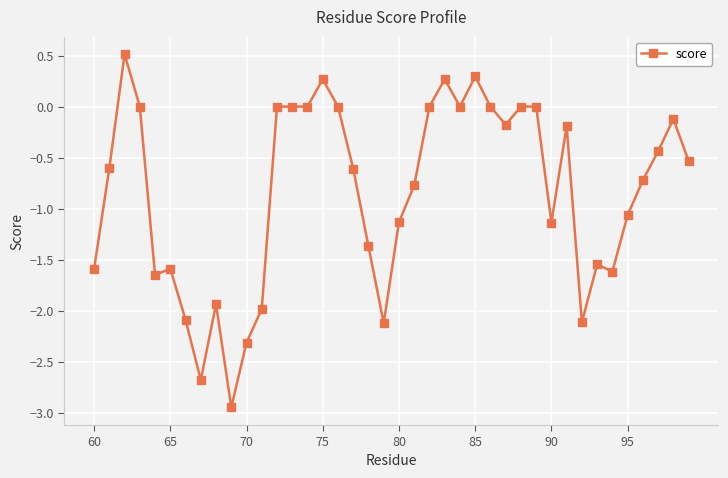

What is the average value?

-0.8